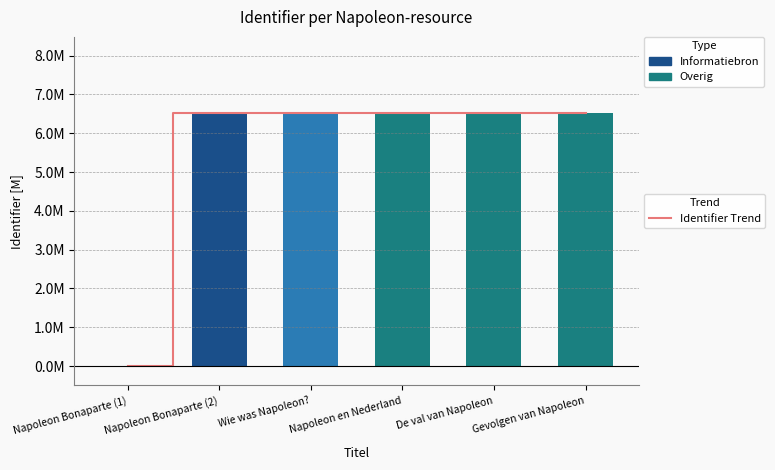

The Identifier series shows 6.5 at De val van Napoleon. True or false?

True